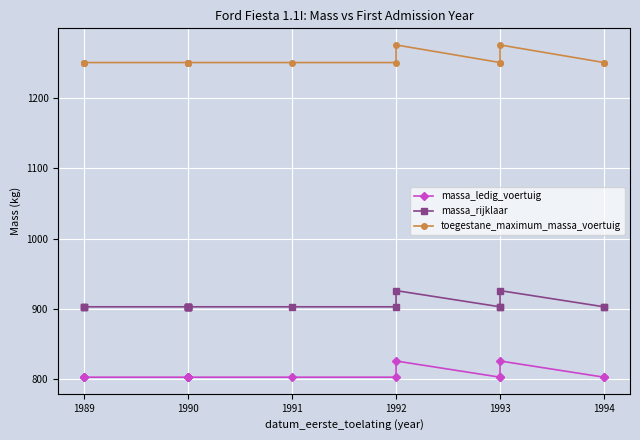

What are all the series names shown in the legend?

massa_ledig_voertuig, massa_rijklaar, toegestane_maximum_massa_voertuig